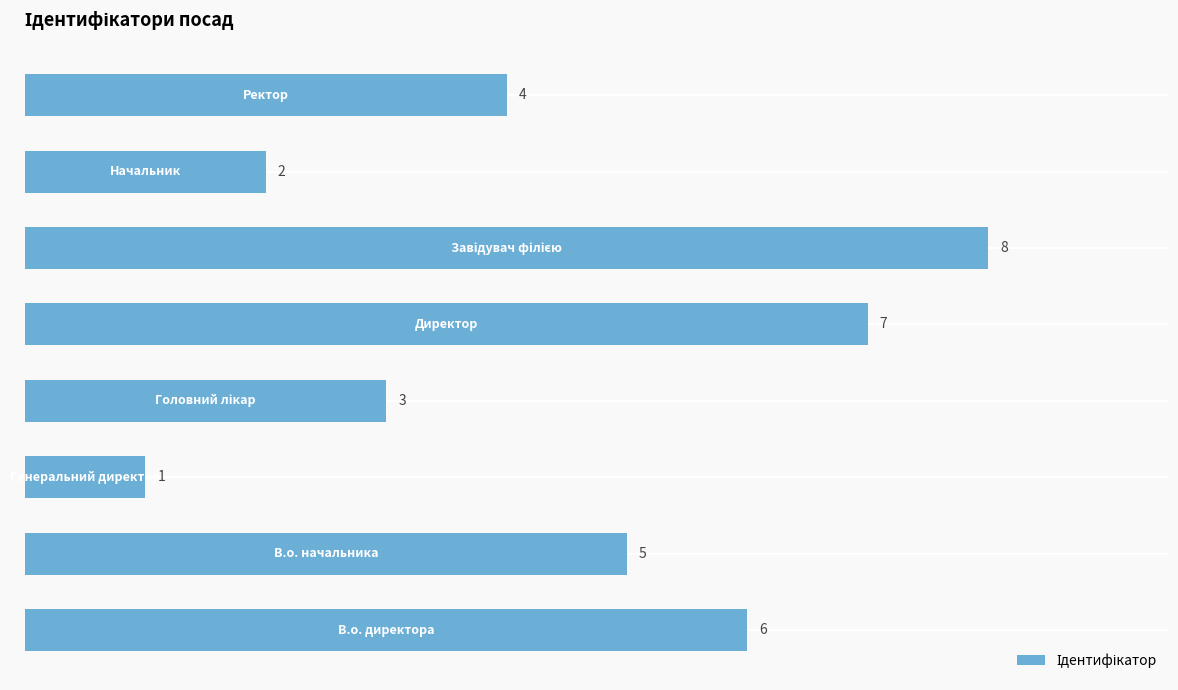

What is the difference between the maximum and minimum values?

7